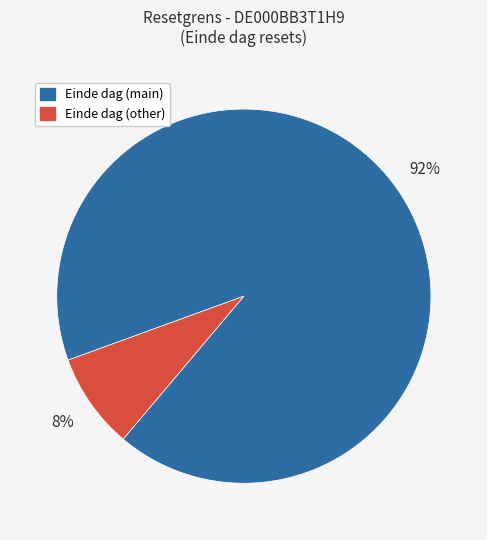

Is Einde dag (main) the majority of the pie?

Yes